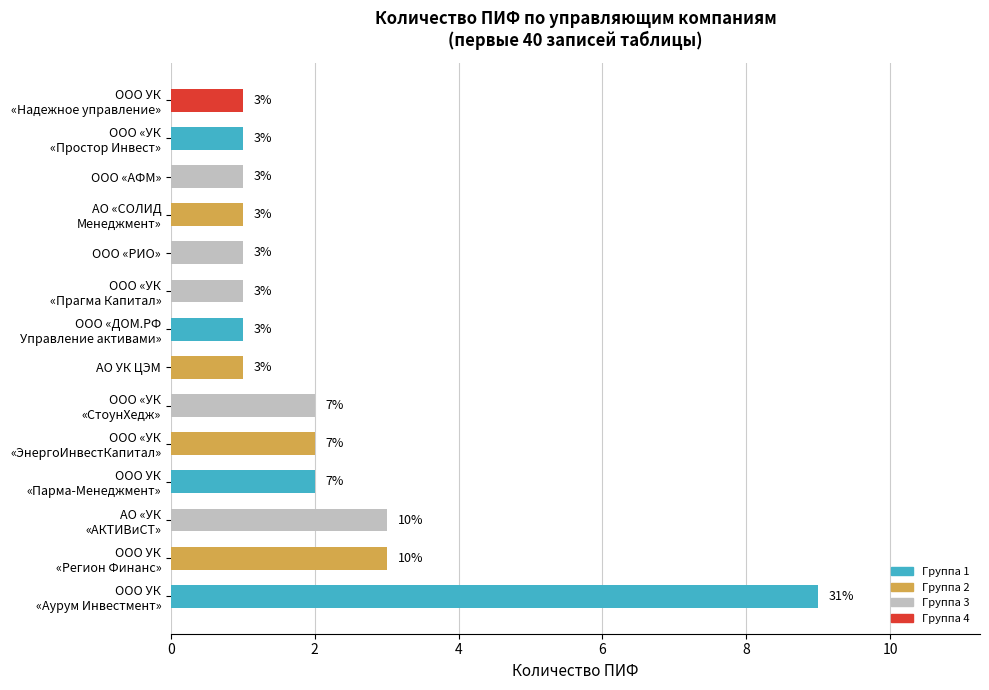

What is the sum of all values?

29